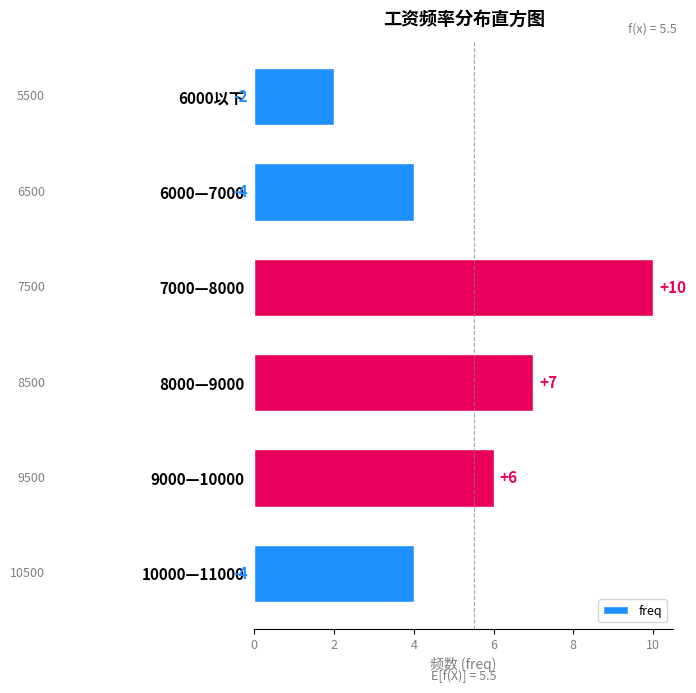

What is the sum of all values?

33